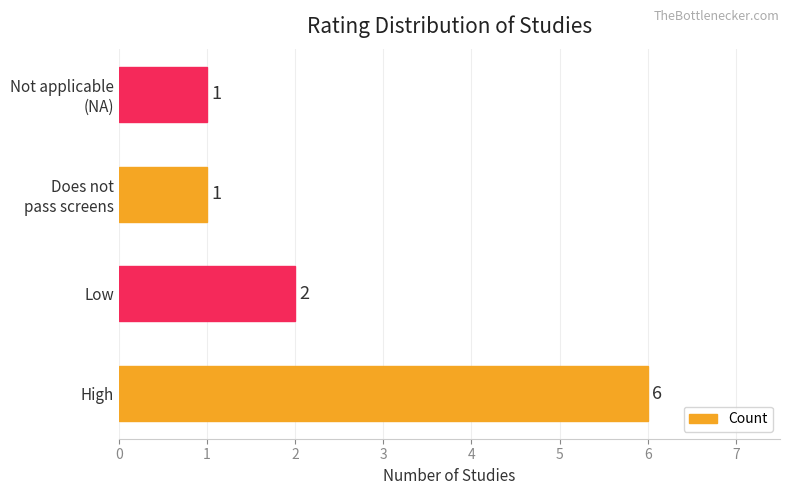

The chart shows a value of 2 at Low. True or false?

True